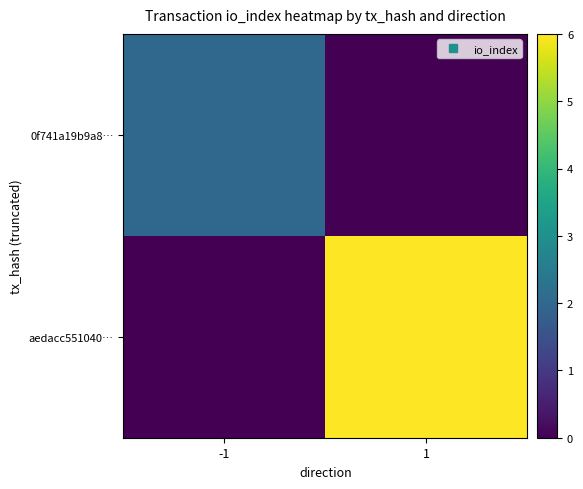

Between -1 and 1, which series saw the biggest shift?

aedacc551040…